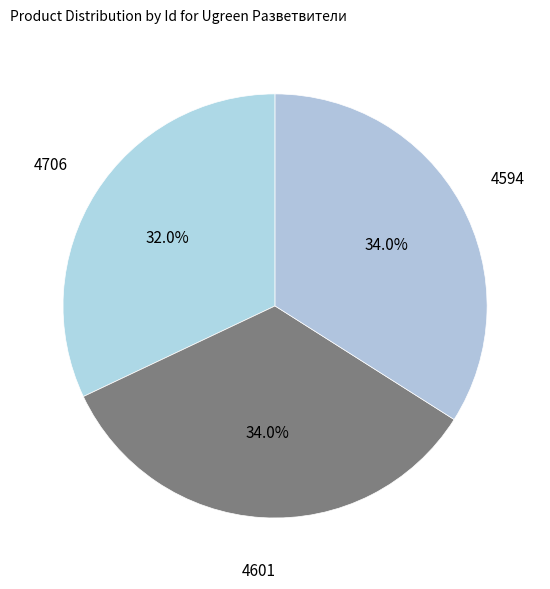

Which category has the smallest portion of the pie?

4706